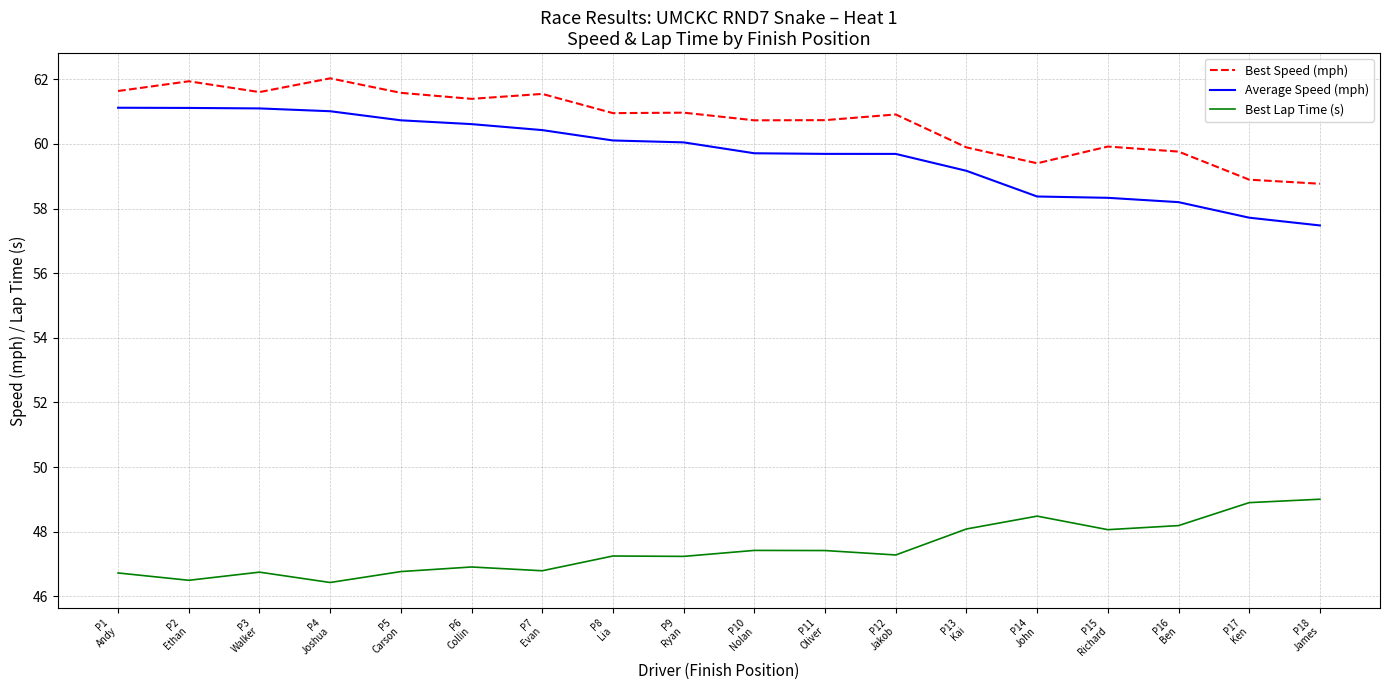

Count the number of categories in the chart.

18